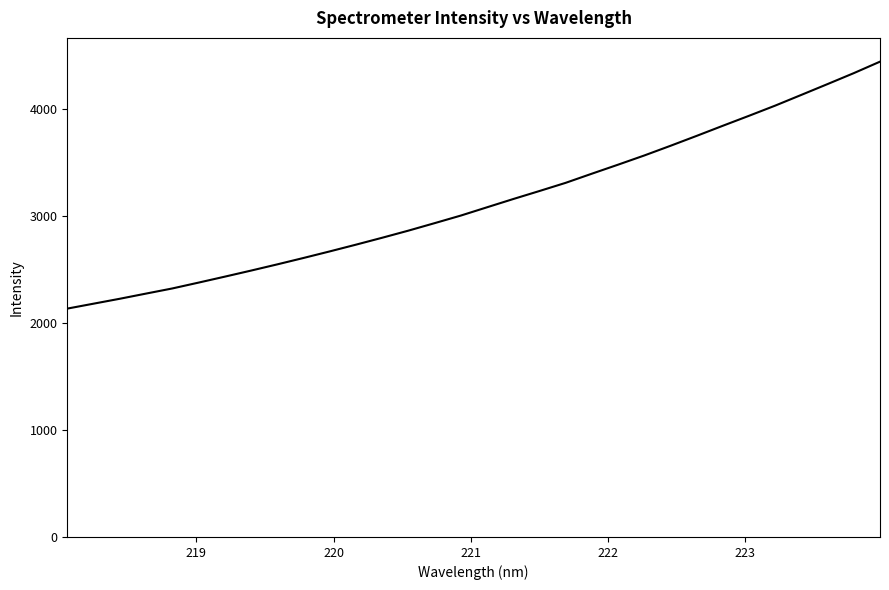

What is the minimum value shown in the chart?

2136.1